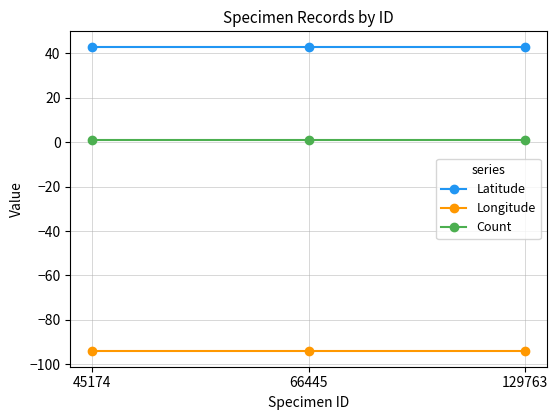

What is the maximum value shown in the chart?

43.1